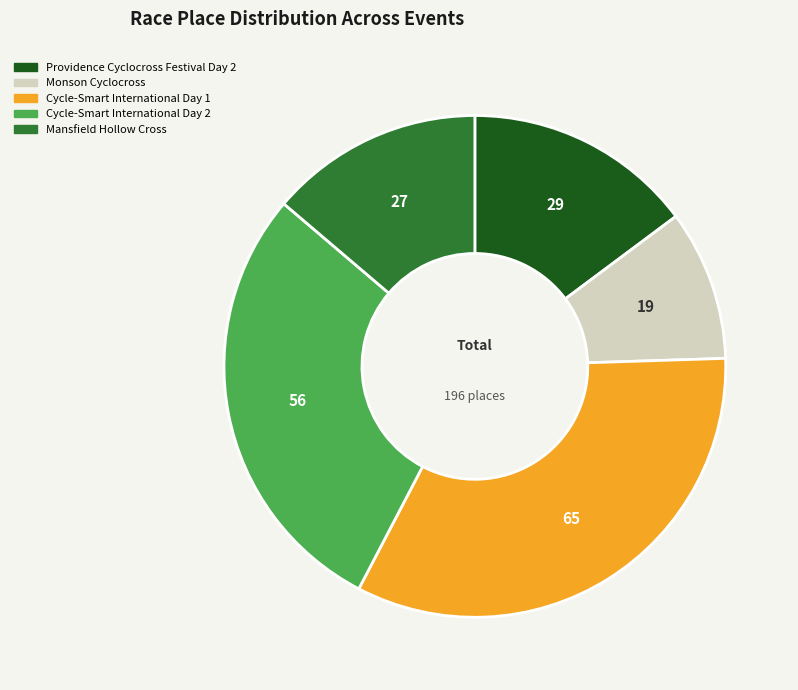

How many slices are in this pie chart?

5